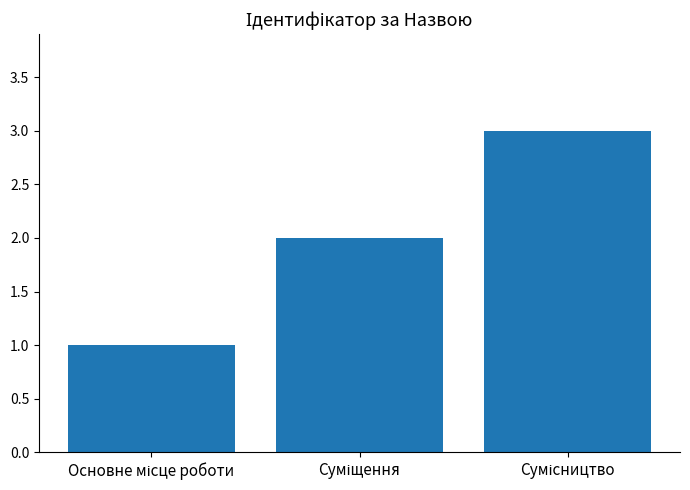

What is the maximum value shown in the chart?

3